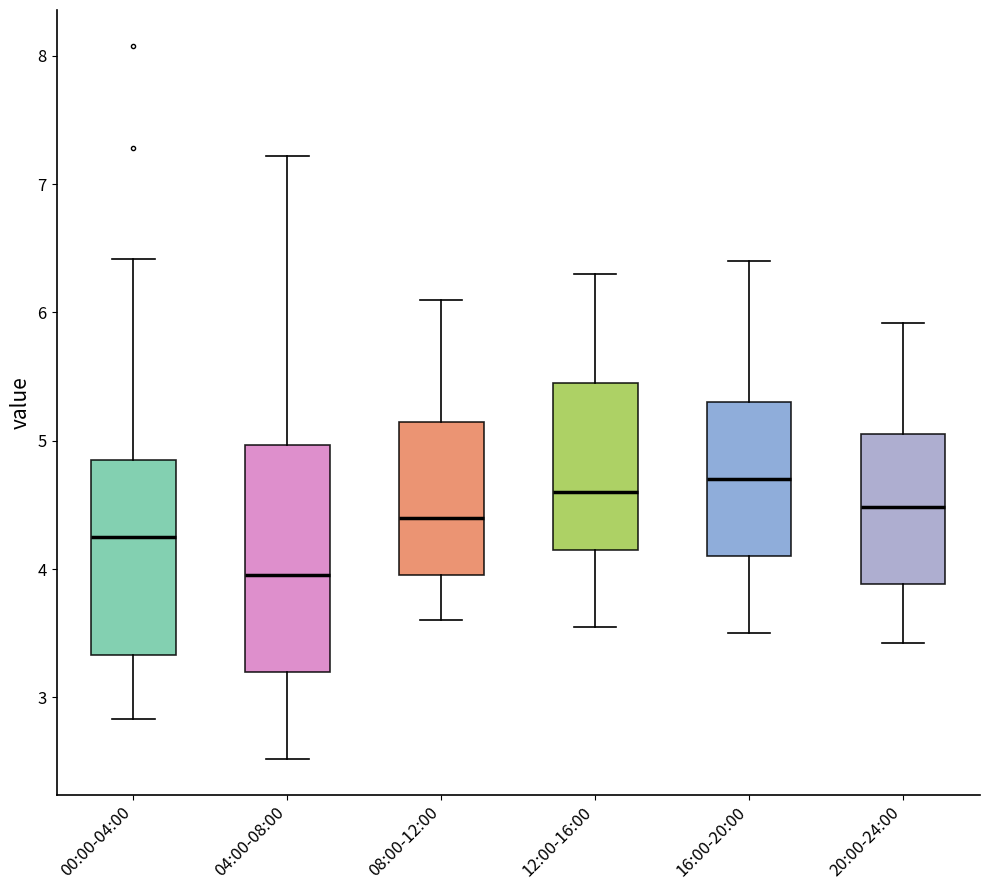

Where does the lower whisker of the box for 16:00-20:00 end on the y-axis? The values are not printed on the chart, so give them approximately, as read against the axis.

3.5